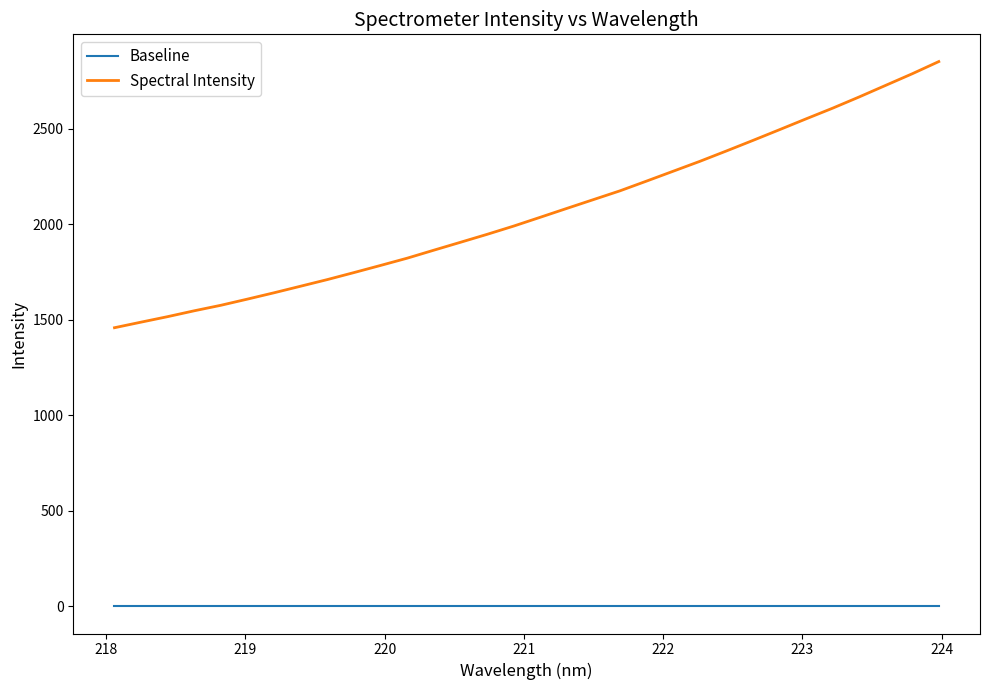

Which series has the largest range (max minus min)?

Spectral Intensity